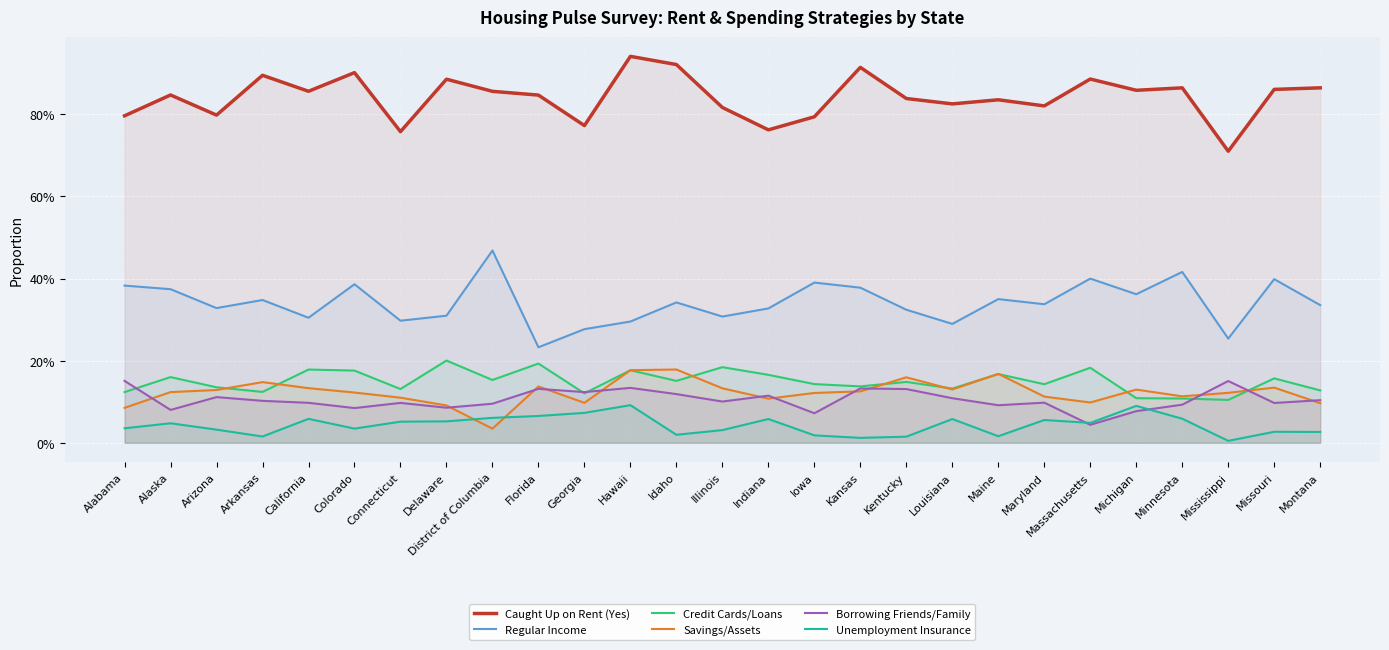

Is it true that Regular Income equals 0.1 at Michigan?

False